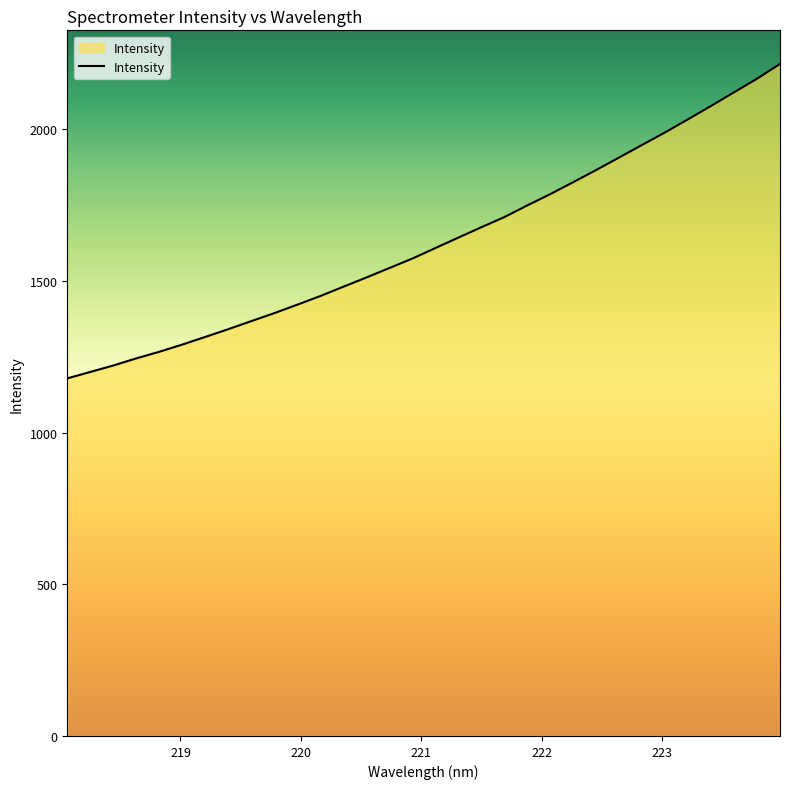

What is the difference between the maximum and minimum values?

1036.8